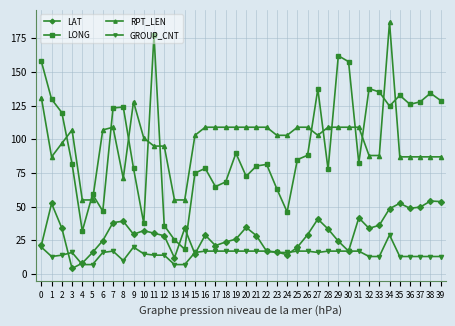

At which category does LONG reach its first local valley?

4